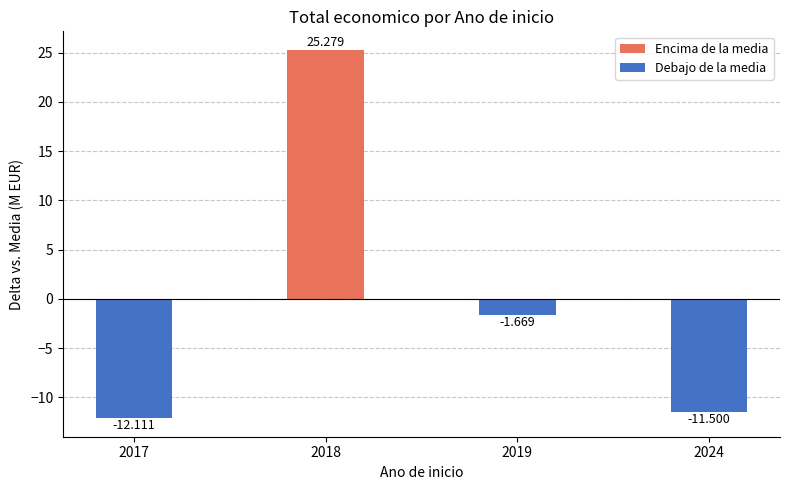

How many series are shown in this chart?

1